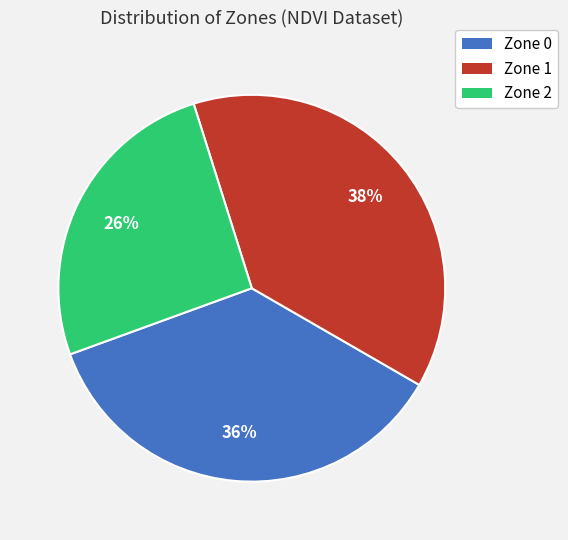

Count the number of slices in the pie.

3